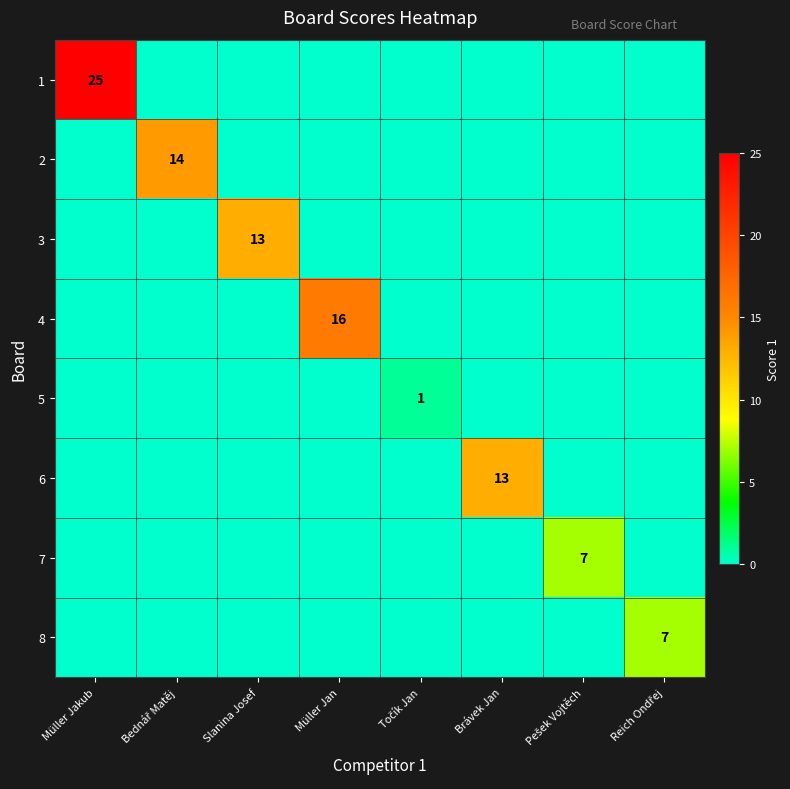

The 3 series shows 13 at Slanina Josef. True or false?

True